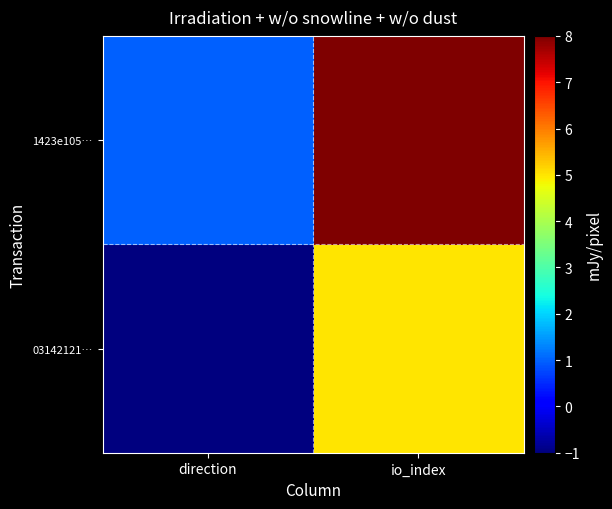

Between direction and io_index, which series saw the biggest shift?

1423e105…